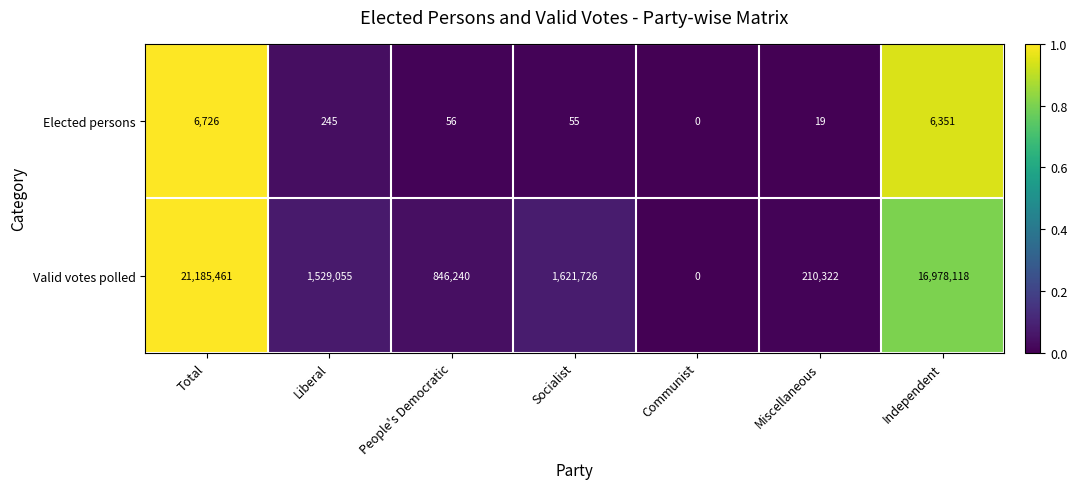

List the labels in order of Elected persons value, smallest first.

Communist, Miscellaneous, Socialist, People's Democratic, Liberal, Independent, Total